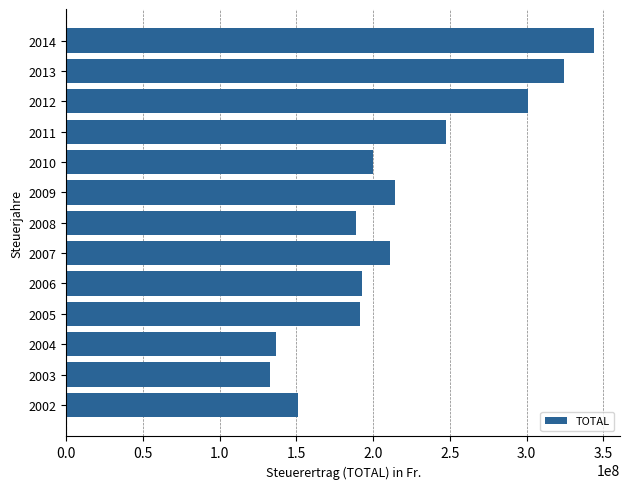

How many distinct data groups are displayed?

1